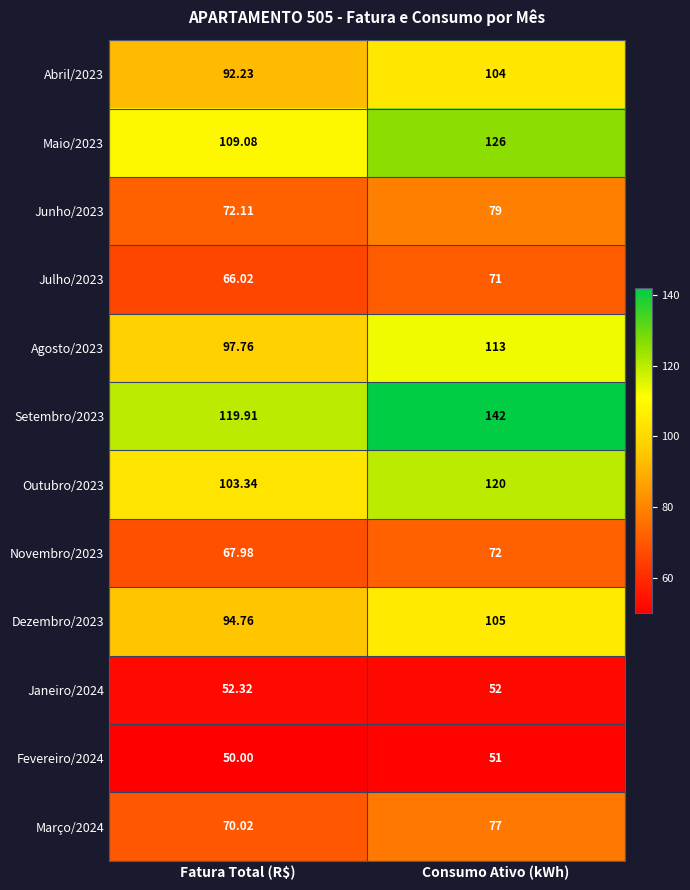

Rank the series at Fatura Total (R$) from lowest to highest value.

Fevereiro/2024, Janeiro/2024, Julho/2023, Novembro/2023, Março/2024, Junho/2023, Abril/2023, Dezembro/2023, Agosto/2023, Outubro/2023, Maio/2023, Setembro/2023